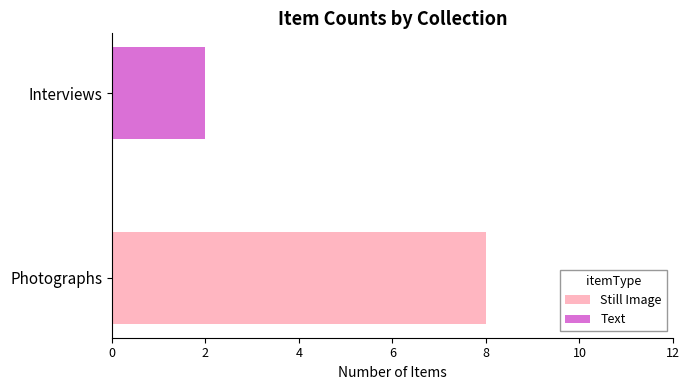

What is the highest value of the Still Image series?

8